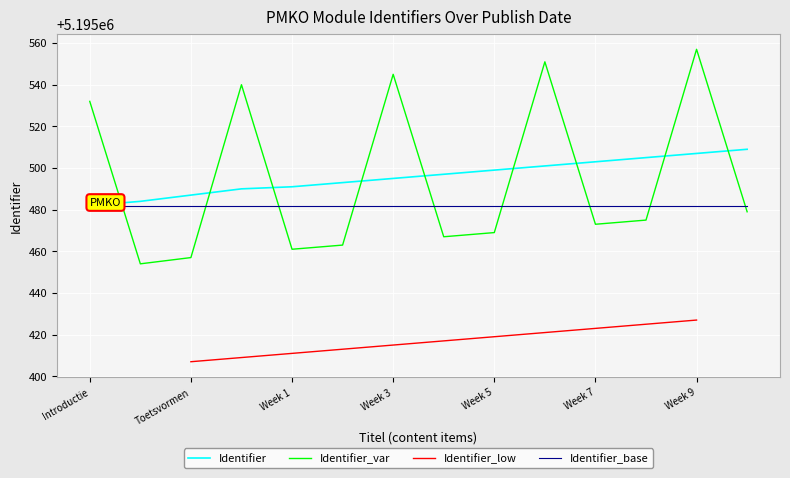

Is it true that the value at 2019-04-23 is 1213947?

False